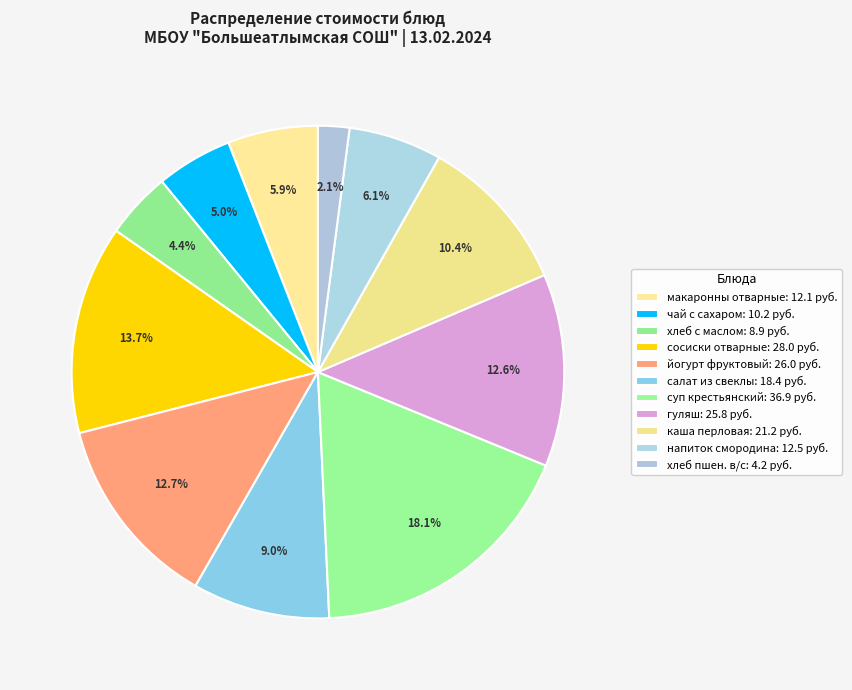

How much of the chart is everything except сосиски отварные?

86.3%